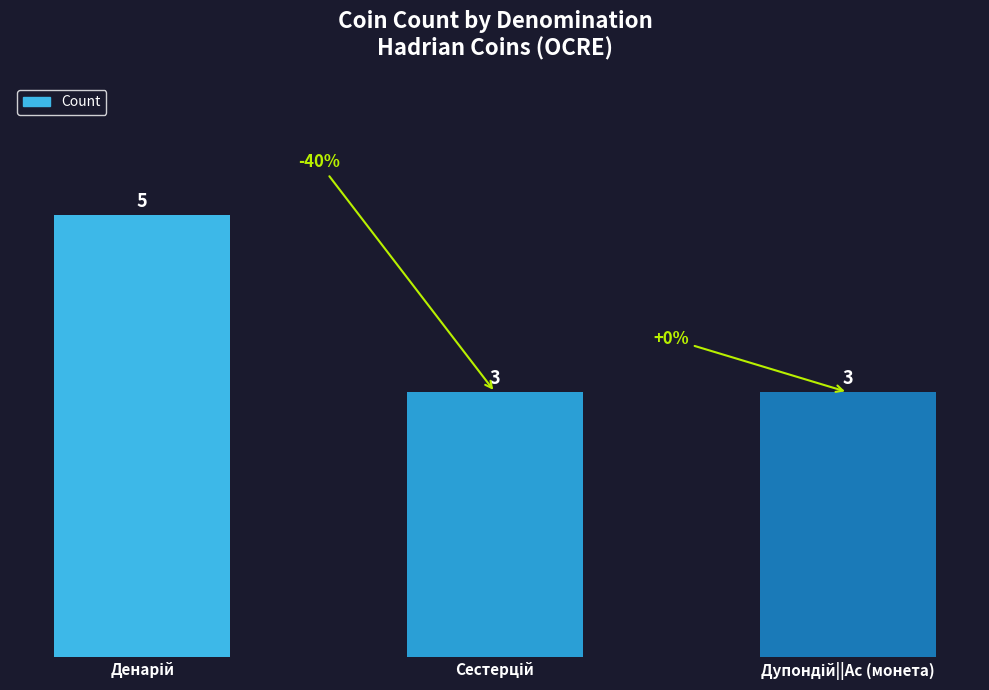

What is the value of the 2nd bar from the left?

3